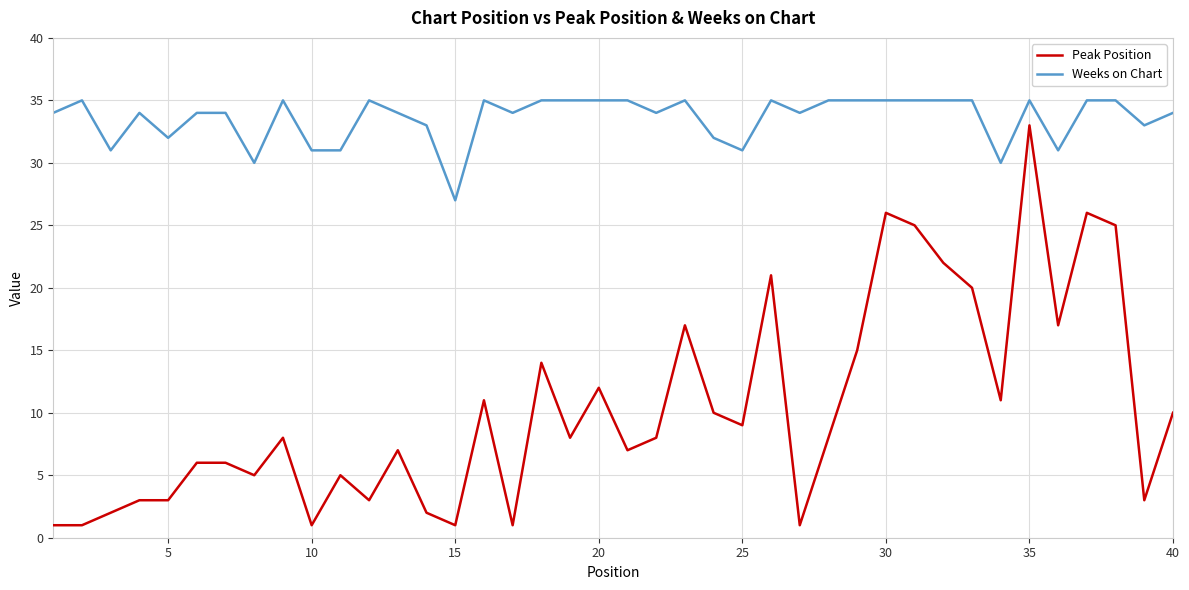

What is the difference between the maximum and minimum values in the Weeks on Chart series?

8